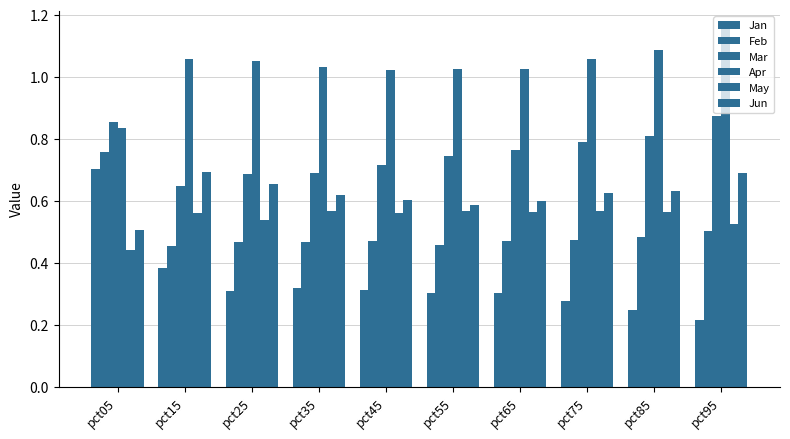

How many distinct data groups are displayed?

6